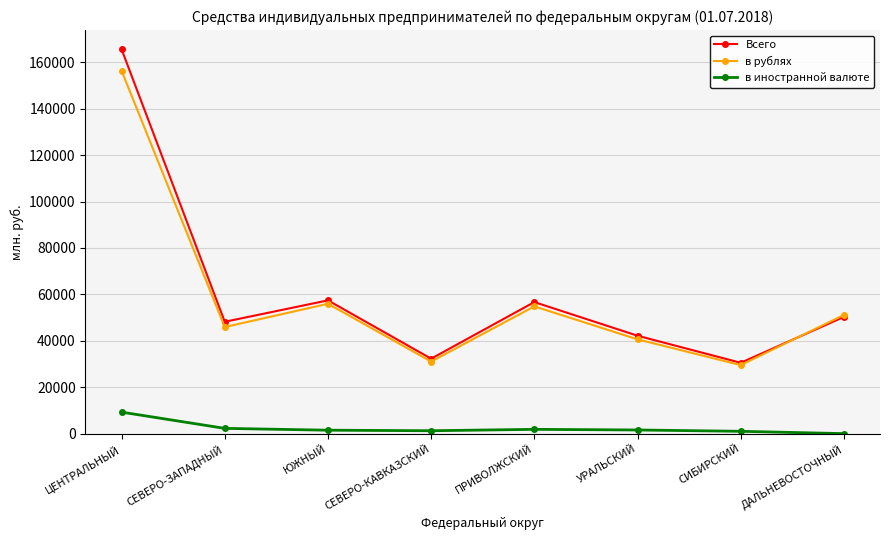

What position from the left is ПРИВОЛЖСКИЙ?

5